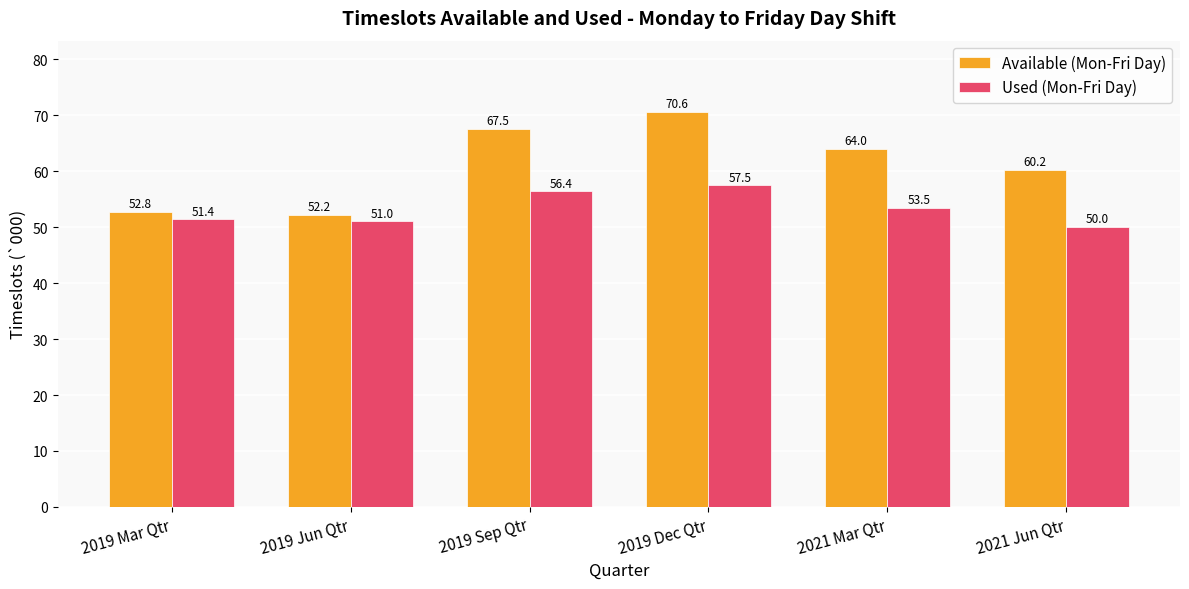

What is the label of the 6th bar from the left?

2021 Jun Qtr